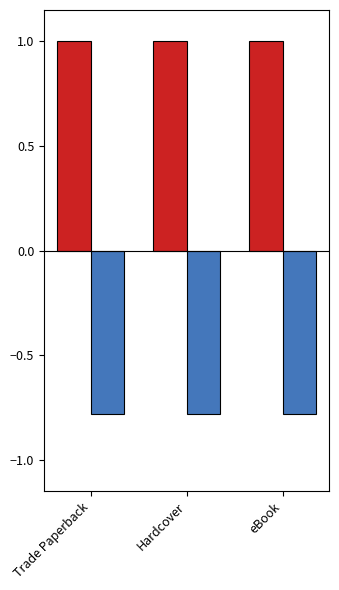

What is the difference between the highest and lowest values at Hardcover?

1.8